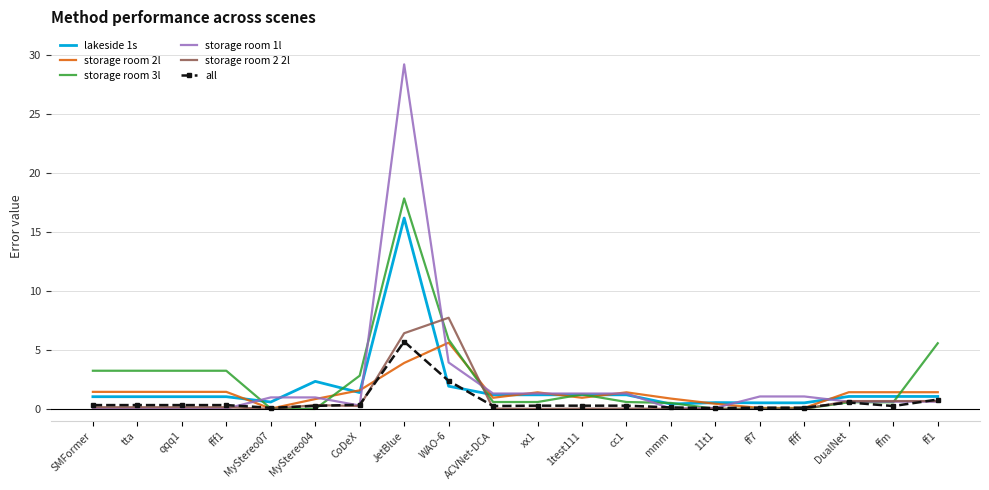

Is it true that lakeside 1s equals 1.2 at cc1?

True